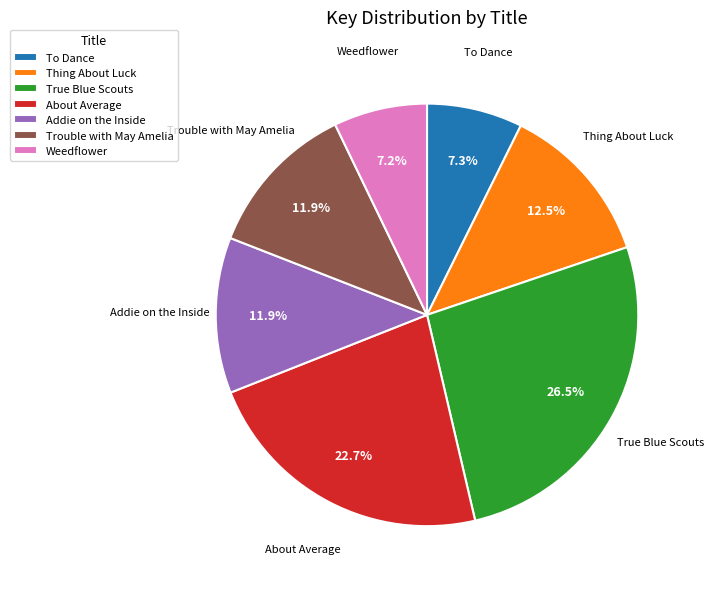

Count the number of slices in the pie.

7